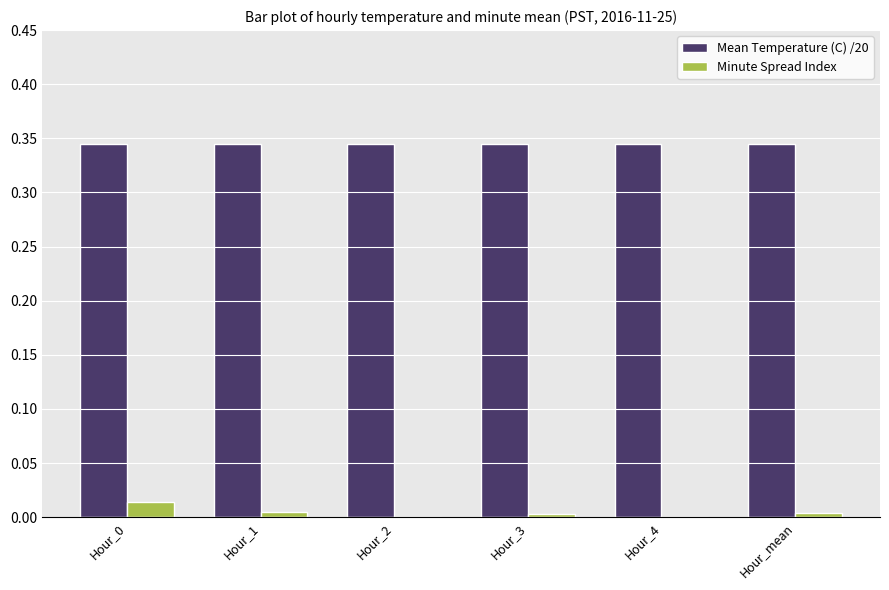

What are all the series names shown in the legend?

Mean Temperature (C) /20, Minute Spread Index